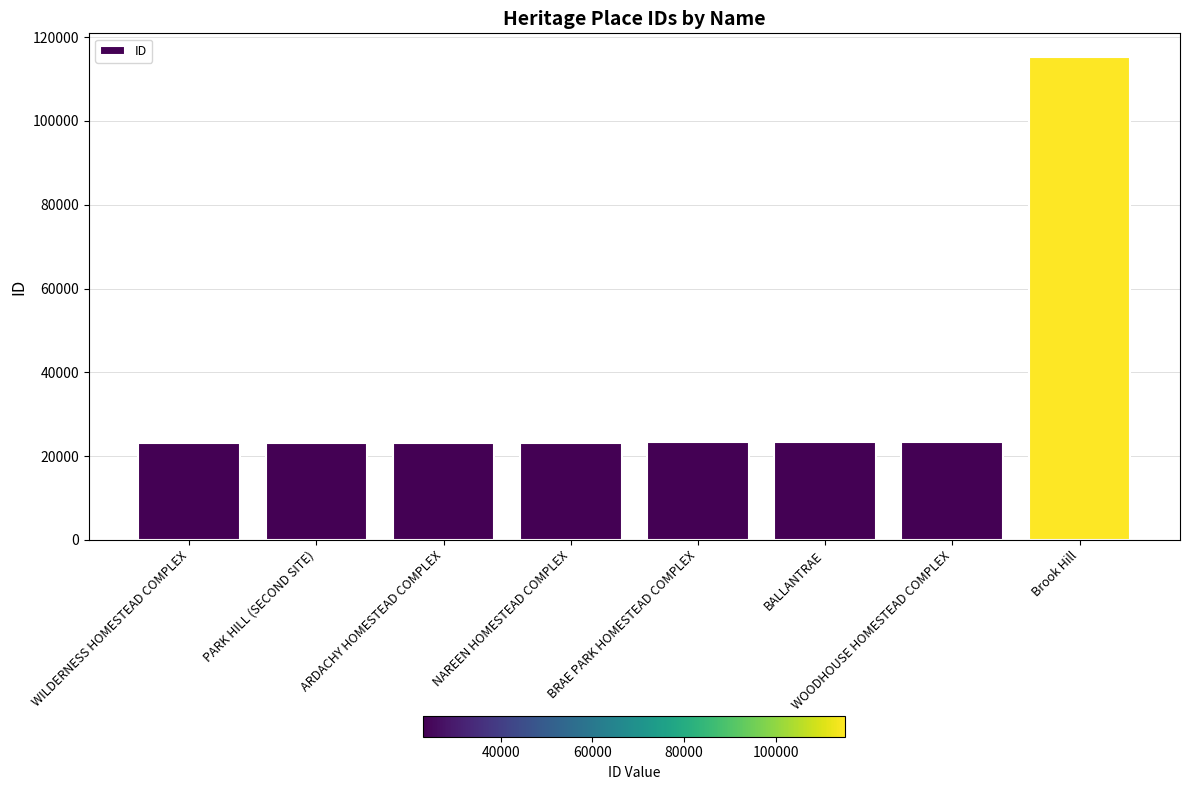

The chart shows a value of 23195 at NAREEN HOMESTEAD COMPLEX. True or false?

True